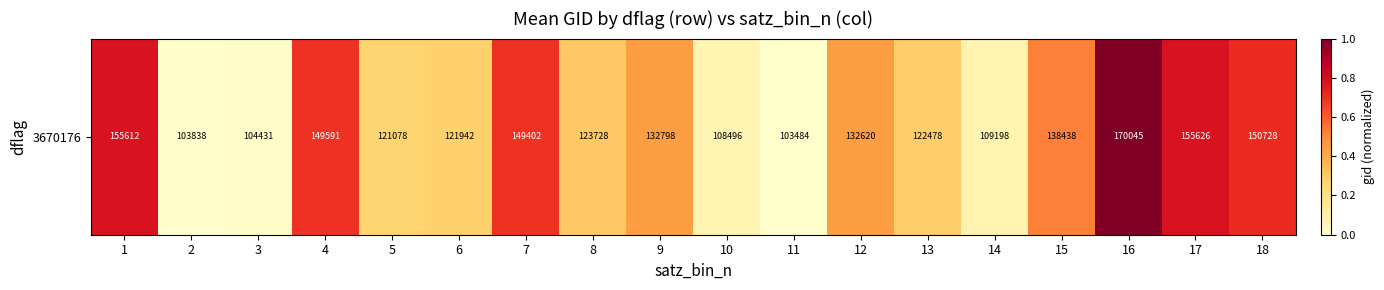

How many categories are shown in the chart?

18